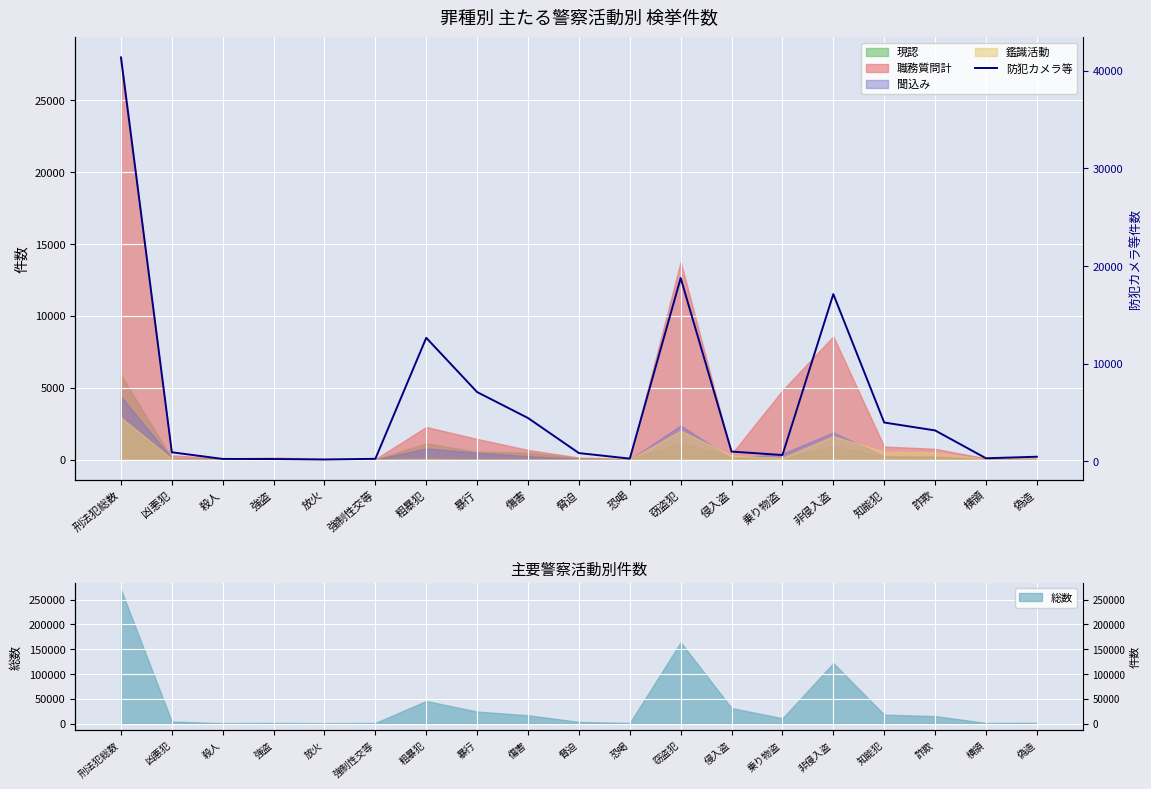

Reading left to right, extract all data points from this chart.

刑法犯総数=41372	凶悪犯=927	殺人=246	強盗=236	放火=186	強制性交等=259	粗暴犯=12650	暴行=7093	傷害=4435	脅迫=844	恐喝=278	窃盗犯=18771	侵入盗=999	乗り物盗=646	非侵入盗=17126	知能犯=3975	詐欺=3165	横領=314	偽造=471